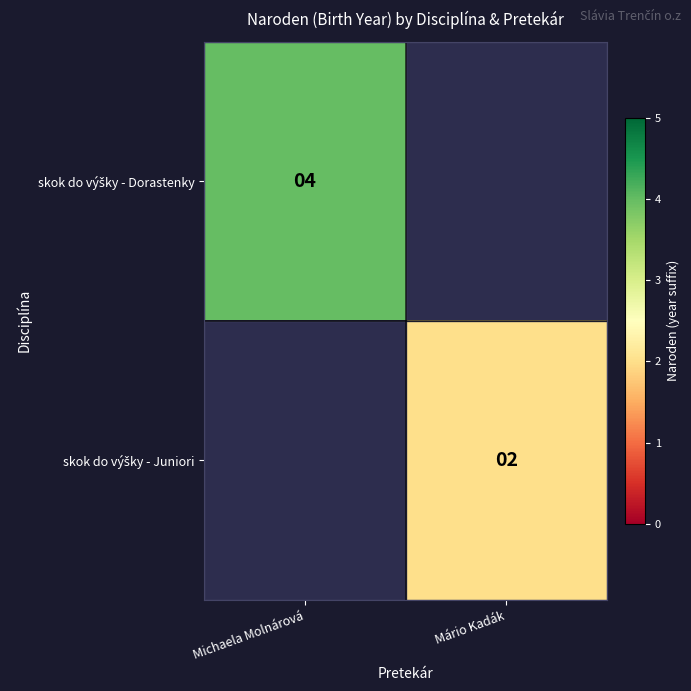

What is the approximate value of skok do výšky - Juniori at Mário Kadák?

2.0